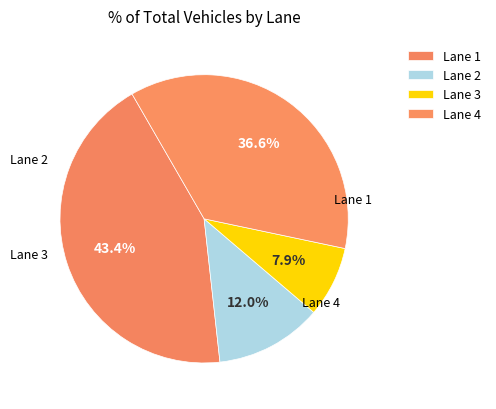

How many slices are in this pie chart?

4